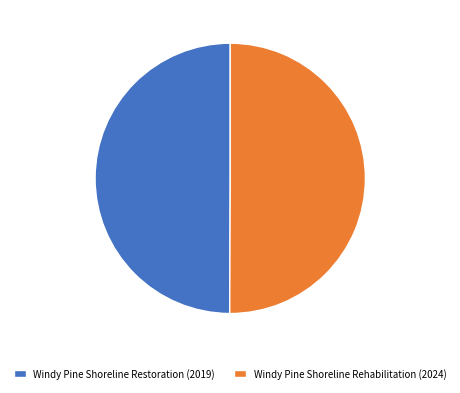

Approximately how many times larger is the value at Windy Pine Shoreline Rehabilitation (2024) compared to Windy Pine Shoreline Restoration (2019)?

1.0